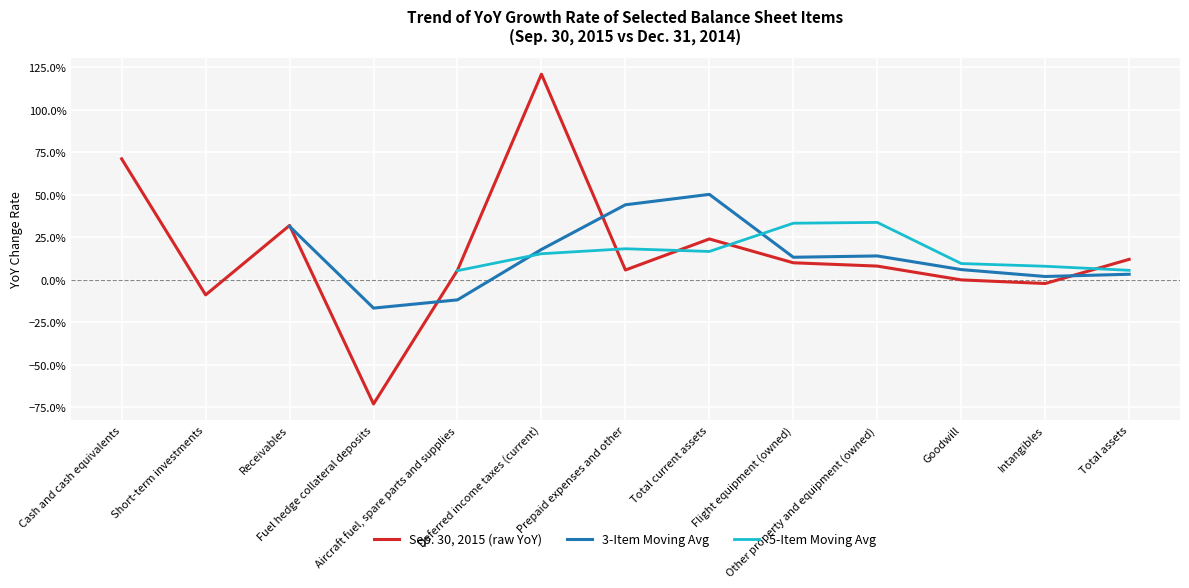

True or false: 5-Item Moving Avg and Sep. 30, 2015 (raw YoY) intersect in this chart.

True